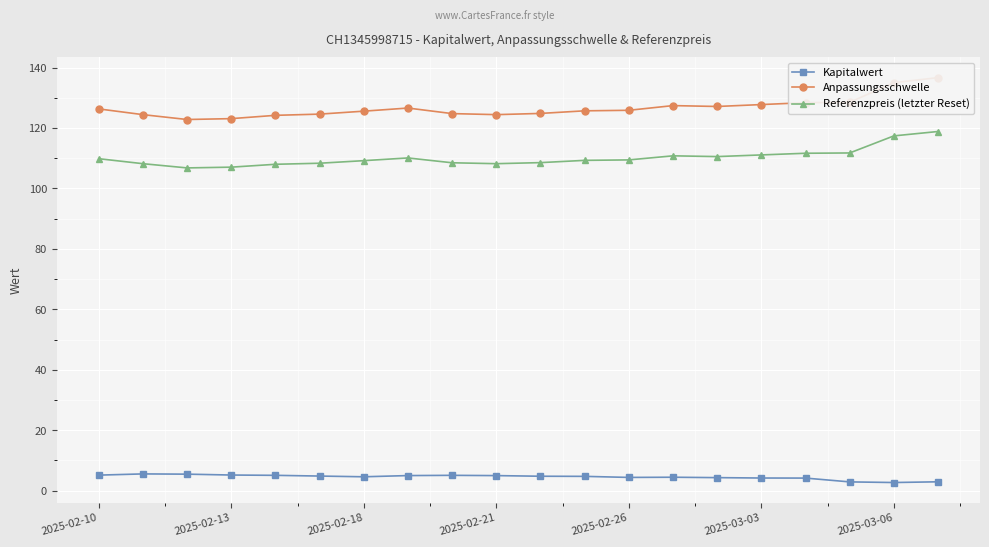

What is the sum of all Kapitalwert values?

90.1